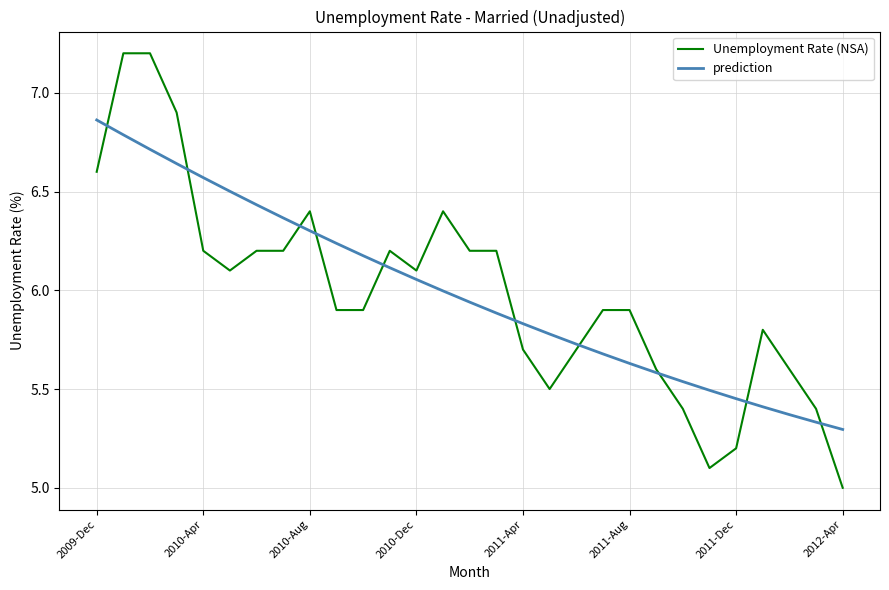

What is the lowest value of the Unemployment Rate (NSA) series?

5.0